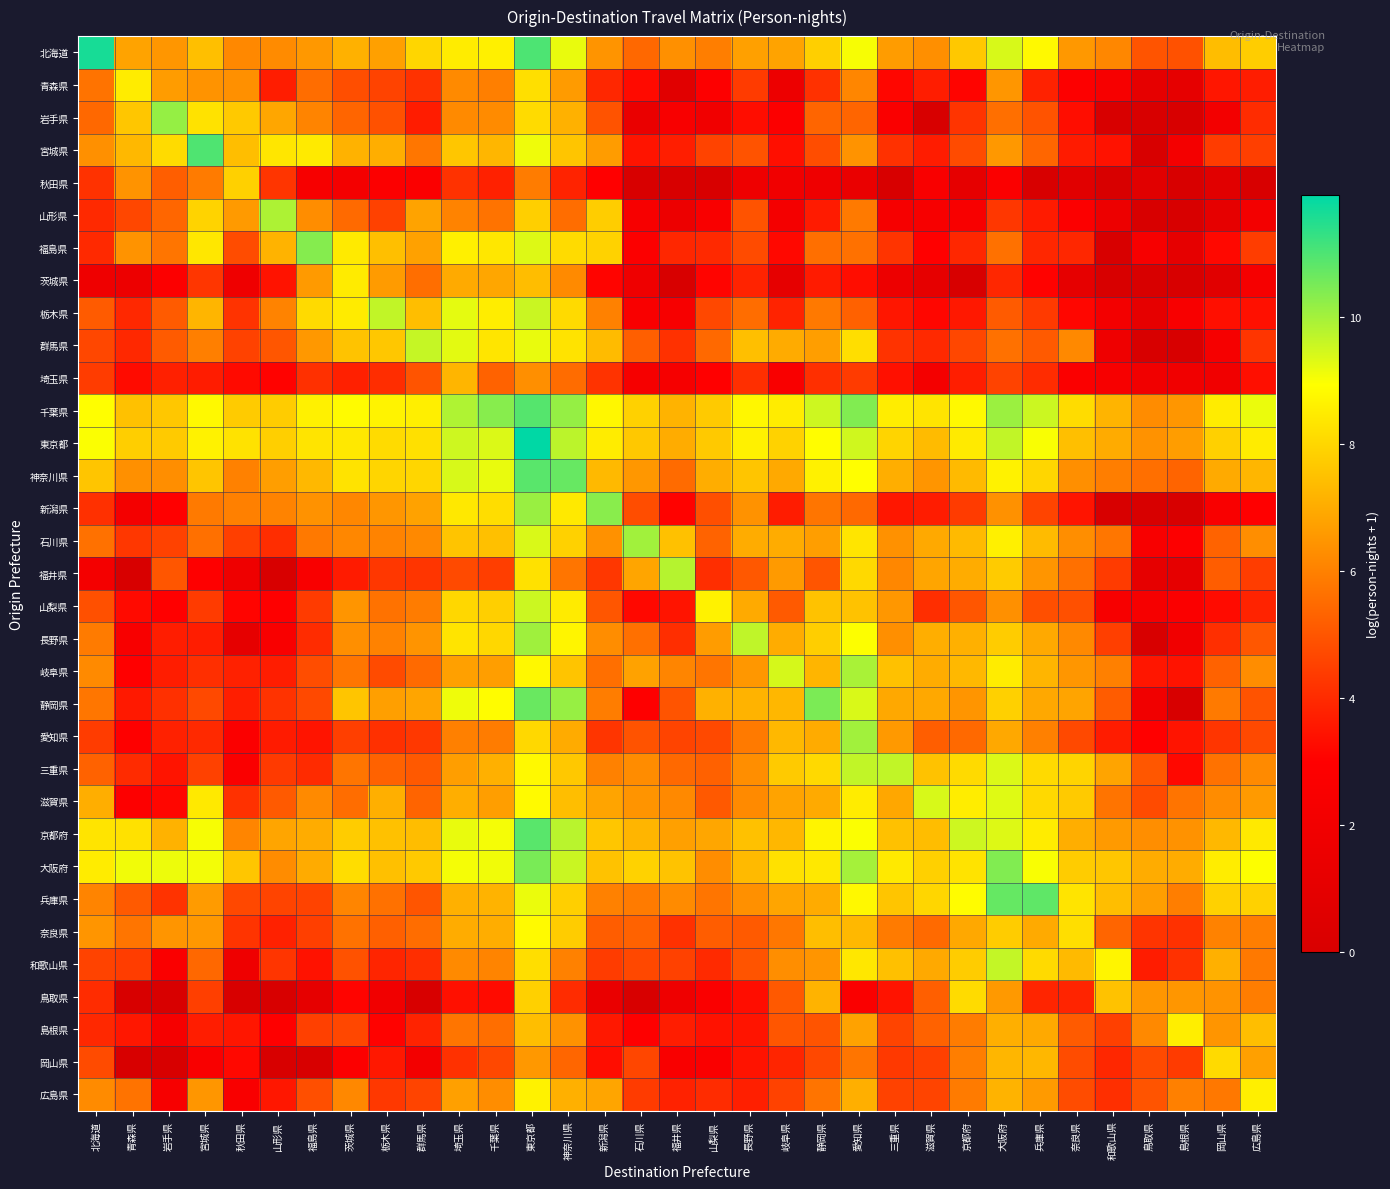

Reading left to right, transcribe all the data shown in this chart.

北海道: 北海道=11.6	青森県=6.8	岩手県=6.5	宮城県=7.5	秋田県=6.2	山形県=6.2	福島県=6.6	茨城県=7.1	栃木県=6.7	群馬県=8.0	埼玉県=8.5	千葉県=8.6	東京都=11.0	神奈川県=9.2	新潟県=6.5	石川県=5.4	福井県=6.4	山梨県=5.9	長野県=6.7	岐阜県=6.8	静岡県=7.8	愛知県=9.0	三重県=6.6	滋賀県=6.3	京都府=7.7	大阪府=9.4	兵庫県=8.8	奈良県=6.5	和歌山県=6.2	鳥取県=4.9	島根県=4.9	岡山県=7.4	広島県=7.8
青森県: 北海道=5.7	青森県=8.5	岩手県=6.6	宮城県=6.4	秋田県=6.4	山形県=3.7	福島県=5.5	茨城県=4.8	栃木県=4.5	群馬県=4.2	埼玉県=6.2	千葉県=6.0	東京都=8.2	神奈川県=6.6	新潟県=3.9	石川県=3.2	福井県=0.7	山梨県=2.9	長野県=4.4	岐阜県=1.6	静岡県=4.1	愛知県=6.1	三重県=3.1	滋賀県=3.7	京都府=3.1	大阪府=6.5	兵庫県=3.8	奈良県=2.9	和歌山県=2.4	鳥取県=1.1	島根県=1.1	岡山県=3.5	広島県=3.7
岩手県: 北海道=5.4	青森県=7.6	岩手県=10.2	宮城県=8.3	秋田県=7.7	山形県=6.9	福島県=6.1	茨城県=5.4	栃木県=4.9	群馬県=3.6	埼玉県=6.2	千葉県=6.3	東京都=8.1	神奈川県=7.1	新潟県=4.9	石川県=1.4	福井県=2.5	山梨県=1.9	長野県=3.3	岐阜県=2.8	静岡県=5.4	愛知県=5.3	三重県=2.6	滋賀県=0.0	京都府=4.2	大阪府=5.6	兵庫県=4.9	奈良県=3.3	和歌山県=0.0	鳥取県=0.0	島根県=0.0	岡山県=2.1	広島県=4.0
宮城県: 北海道=6.4	青森県=7.3	岩手県=8.1	宮城県=11.0	秋田県=7.4	山形県=8.4	福島県=8.5	茨城県=7.2	栃木県=7.1	群馬県=5.7	埼玉県=7.6	千葉県=7.3	東京都=9.1	神奈川県=7.6	新潟県=6.7	石川県=3.5	福井県=3.7	山梨県=4.6	長野県=4.9	岐阜県=3.3	静岡県=4.8	愛知県=6.4	三重県=4.1	滋賀県=3.6	京都府=4.7	大阪府=6.6	兵庫県=5.4	奈良県=3.6	和歌山県=3.4	鳥取県=0.0	島根県=2.2	岡山県=4.4	広島県=4.5
秋田県: 北海道=4.2	青森県=6.4	岩手県=5.2	宮城県=5.8	秋田県=7.9	山形県=4.2	福島県=2.4	茨城県=2.2	栃木県=2.8	群馬県=2.7	埼玉県=4.2	千葉県=3.8	東京都=5.9	神奈川県=3.8	新潟県=3.0	石川県=0.0	福井県=0.0	山梨県=0.0	長野県=1.8	岐阜県=1.9	静岡県=1.8	愛知県=1.4	三重県=0.0	滋賀県=2.6	京都府=1.1	大阪府=2.7	兵庫県=0.0	奈良県=0.7	和歌山県=0.0	鳥取県=0.7	島根県=0.0	岡山県=0.7	広島県=0.0
山形県: 北海道=4.0	青森県=4.6	岩手県=5.4	宮城県=7.9	秋田県=6.6	山形県=9.9	福島県=6.3	茨城県=5.5	栃木県=4.5	群馬県=6.8	埼玉県=6.1	千葉県=5.7	東京都=7.8	神奈川県=5.5	新潟県=7.8	石川県=2.4	福井県=1.6	山梨県=2.6	長野県=4.9	岐阜県=2.2	静岡県=3.6	愛知県=5.8	三重県=2.3	滋賀県=2.4	京都府=2.5	大阪府=4.3	兵庫県=3.6	奈良県=2.8	和歌山県=1.6	鳥取県=0.0	島根県=0.0	岡山県=1.1	広島県=2.1
福島県: 北海道=4.0	青森県=6.4	岩手県=5.7	宮城県=8.4	秋田県=4.8	山形県=7.2	福島県=10.3	茨城県=8.5	栃木県=7.5	群馬県=6.8	埼玉県=8.6	千葉県=8.4	東京都=9.3	神奈川県=8.1	新潟県=7.9	石川県=2.8	福井県=3.9	山梨県=4.0	長野県=4.7	岐阜県=3.2	静岡県=5.6	愛知県=5.6	三重県=4.2	滋賀県=3.0	京都府=3.9	大阪府=5.6	兵庫県=3.9	奈良県=3.9	和歌山県=0.0	鳥取県=2.4	島根県=1.1	岡山県=3.2	広島県=4.4
茨城県: 北海道=1.8	青森県=1.6	岩手県=2.8	宮城県=4.2	秋田県=1.8	山形県=3.4	福島県=6.6	茨城県=8.5	栃木県=6.6	群馬県=5.5	埼玉県=7.0	千葉県=6.9	東京都=7.4	神奈川県=6.2	新潟県=3.1	石川県=1.8	福井県=0.0	山梨県=3.1	長野県=3.8	岐阜県=1.1	静岡県=3.6	愛知県=3.3	三重県=1.6	滋賀県=1.1	京都府=0.0	大阪府=3.9	兵庫県=3.0	奈良県=1.1	和歌山県=0.0	鳥取県=0.0	島根県=0.0	岡山県=0.7	広島県=2.3
栃木県: 北海道=5.1	青森県=3.9	岩手県=5.1	宮城県=7.2	秋田県=4.2	山形県=6.1	福島県=8.1	茨城県=8.5	栃木県=9.6	群馬県=7.4	埼玉県=9.2	千葉県=8.5	東京都=9.6	神奈川県=8.1	新潟県=6.0	石川県=2.6	福井県=2.4	山梨県=4.7	長野県=5.5	岐阜県=3.8	静岡県=5.8	愛知県=5.2	三重県=3.5	滋賀県=3.1	京都府=3.6	大阪府=5.1	兵庫県=4.3	奈良県=3.1	和歌山県=2.1	鳥取県=1.1	島根県=2.5	岡山県=3.3	広島県=3.4
群馬県: 北海道=4.6	青森県=3.9	岩手県=5.1	宮城県=6.0	秋田県=4.5	山形県=5.0	福島県=6.5	茨城県=7.6	栃木県=7.6	群馬県=9.6	埼玉県=9.3	千葉県=8.3	東京都=9.2	神奈川県=8.3	新潟県=7.4	石川県=5.2	福井県=4.1	山梨県=5.4	長野県=7.5	岐阜県=7.0	静岡県=6.7	愛知県=8.2	三重県=4.2	滋賀県=4.0	京都府=4.7	大阪府=5.6	兵庫県=5.1	奈良県=6.2	和歌山県=1.8	鳥取県=0.0	島根県=0.0	岡山県=2.3	広島県=4.2
埼玉県: 北海道=4.4	青森県=3.3	岩手県=3.7	宮城県=3.6	秋田県=3.2	山形県=3.0	福島県=4.1	茨城県=3.7	栃木県=4.0	群馬県=4.9	埼玉県=7.2	千葉県=5.3	東京都=6.3	神奈川県=5.5	新潟県=4.2	石川県=2.3	福井県=2.3	山梨県=3.0	長野県=4.1	岐阜県=2.6	静岡県=4.1	愛知県=4.4	三重県=3.4	滋賀県=2.2	京都府=3.7	大阪府=4.6	兵庫県=4.0	奈良県=2.7	和歌山県=2.4	鳥取県=1.9	島根県=1.9	岡山県=1.9	広島県=3.3
千葉県: 北海道=8.9	青森県=7.5	岩手県=7.6	宮城県=8.8	秋田県=7.7	山形県=7.8	福島県=8.6	茨城県=8.9	栃木県=8.7	群馬県=8.6	埼玉県=9.9	千葉県=10.3	東京都=10.9	神奈川県=10.2	新潟県=8.8	石川県=7.9	福井県=7.2	山梨県=7.7	長野県=8.8	岐阜県=8.5	静岡県=9.5	愛知県=10.4	三重県=8.5	滋賀県=8.3	京都府=8.8	大阪府=10.1	兵庫県=9.5	奈良県=8.1	和歌山県=7.2	鳥取県=6.3	島根県=6.5	岡山県=8.5	広島県=9.2
東京都: 北海道=9.0	青森県=7.8	岩手県=7.7	宮城県=8.7	秋田県=8.3	山形県=7.8	福島県=8.3	茨城県=8.4	栃木県=8.1	群馬県=8.2	埼玉県=9.5	千葉県=9.3	東京都=11.9	神奈川県=9.7	新潟県=8.5	石川県=7.7	福井県=7.0	山梨県=7.7	長野県=8.6	岐阜県=7.9	静岡県=8.9	愛知県=9.5	三重県=7.9	滋賀県=7.4	京都府=8.5	大阪府=9.6	兵庫県=9.0	奈良県=7.5	和歌山県=7.0	鳥取県=6.4	島根県=6.7	岡山県=7.9	広島県=8.5
神奈川県: 北海道=7.6	青森県=6.4	岩手県=6.3	宮城県=7.6	秋田県=6.0	山形県=6.7	福島県=7.3	茨城県=8.3	栃木県=8.0	群馬県=8.0	埼玉県=9.4	千葉県=9.2	東京都=10.9	神奈川県=10.7	新潟県=7.3	石川県=6.5	福井県=5.5	山梨県=7.0	長野県=7.6	岐阜県=7.0	静岡県=8.6	愛知県=8.9	三重県=7.1	滋賀県=6.5	京都府=7.3	大阪府=8.6	兵庫県=8.0	奈良県=6.3	和歌山県=5.9	鳥取県=5.6	島根県=5.3	岡山県=7.0	広島県=7.3
新潟県: 北海道=4.1	青森県=2.2	岩手県=3.0	宮城県=5.8	秋田県=6.0	山形県=6.1	福島県=6.4	茨城県=6.2	栃木県=6.5	群馬県=6.8	埼玉県=8.4	千葉県=8.1	東京都=10.1	神奈川県=8.4	新潟県=10.3	石川県=4.8	福井県=3.0	山梨県=4.8	長野県=6.4	岐阜県=3.6	静岡県=5.7	愛知県=5.4	三重県=3.5	滋賀県=3.6	京都府=4.4	大阪府=6.4	兵庫県=4.6	奈良県=3.5	和歌山県=0.0	鳥取県=0.0	島根県=0.0	岡山県=2.6	広島県=3.0
石川県: 北海道=5.6	青森県=4.3	岩手県=4.5	宮城県=5.6	秋田県=4.5	山形県=4.0	福島県=5.8	茨城県=6.2	栃木県=6.1	群馬県=6.2	埼玉県=7.6	千葉県=7.5	東京都=9.4	神奈川県=7.9	新潟県=6.4	石川県=10.0	福井県=7.5	山梨県=5.3	長野県=7.0	岐阜県=7.0	静岡県=6.7	愛知県=8.4	三重県=6.4	滋賀県=6.9	京都府=7.4	大阪府=8.6	兵庫県=7.4	奈良県=6.3	和歌山県=5.7	鳥取県=2.5	島根県=2.9	岡山県=5.3	広島県=6.3
福井県: 北海道=2.2	青森県=0.0	岩手県=5.0	宮城県=2.9	秋田県=1.8	山形県=0.0	福島県=2.6	茨城県=3.6	栃木県=4.3	群馬県=4.2	埼玉県=4.7	千葉県=4.4	東京都=8.3	神奈川県=5.7	新潟県=4.3	石川県=6.9	福井県=9.8	山梨県=4.1	長野県=5.0	岐阜県=6.6	静岡県=5.0	愛知県=8.1	三重県=6.2	滋賀県=6.9	京都府=7.0	大阪府=7.7	兵庫県=6.5	奈良県=5.6	和歌山県=4.4	鳥取県=1.1	島根県=1.1	岡山県=5.2	広島県=4.4
山梨県: 北海道=4.9	青森県=3.2	岩手県=3.0	宮城県=4.4	秋田県=3.1	山形県=2.9	福島県=4.4	茨城県=6.5	栃木県=5.6	群馬県=5.9	埼玉県=8.0	千葉県=7.8	東京都=9.5	神奈川県=8.5	新潟県=5.0	石川県=3.2	福井県=3.5	山梨県=8.7	長野県=7.0	岐阜県=5.1	静岡県=7.5	愛知県=7.5	三重県=6.5	滋賀県=4.1	京都府=5.0	大阪府=6.4	兵庫県=4.8	奈良県=4.9	和歌山県=2.4	鳥取県=2.3	島根県=2.7	岡山県=3.3	広島県=3.8
長野県: 北海道=5.8	青森県=2.5	岩手県=3.7	宮城県=3.7	秋田県=1.1	山形県=2.6	福島県=4.0	茨城県=6.3	栃木県=6.0	群馬県=6.5	埼玉県=8.3	千葉県=8.0	東京都=10.0	神奈川県=8.7	新潟県=6.3	石川県=5.6	福井県=4.1	山梨県=6.6	長野県=9.7	岐阜県=7.0	静岡県=7.8	愛知県=8.9	三重県=6.3	滋賀県=7.1	京都府=7.1	大阪府=7.8	兵庫県=6.9	奈良県=6.2	和歌山県=4.5	鳥取県=0.0	島根県=1.9	岡山県=4.1	広島県=5.0
岐阜県: 北海道=6.2	青森県=3.0	岩手県=3.7	宮城県=4.1	秋田県=3.8	山形県=3.7	福島県=4.8	茨城県=5.7	栃木県=4.7	群馬県=5.5	埼玉県=6.7	千葉県=6.7	東京都=8.8	神奈川県=7.6	新潟県=5.6	石川県=6.8	福井県=6.1	山梨県=5.7	長野県=6.5	岐阜県=9.4	静岡県=7.2	愛知県=9.9	三重県=7.5	滋賀県=7.0	京都府=7.3	大阪府=8.5	兵庫県=7.2	奈良県=6.5	和歌山県=6.0	鳥取県=3.5	島根県=3.4	岡山県=5.3	広島県=6.3
静岡県: 北海道=5.7	青森県=3.6	岩手県=4.1	宮城県=4.7	秋田県=3.7	山形県=4.2	福島県=4.7	茨城県=7.6	栃木県=6.7	群馬県=6.9	埼玉県=9.1	千葉県=8.9	東京都=10.7	神奈川県=10.1	新潟県=5.9	石川県=2.9	福井県=4.9	山梨県=7.1	長野県=7.2	岐阜県=7.3	静岡県=10.5	愛知県=9.4	三重県=6.9	滋賀県=6.9	京都府=6.5	大阪府=7.9	兵庫県=6.9	奈良県=6.8	和歌山県=5.1	鳥取県=1.9	島根県=0.0	岡山県=5.8	広島県=4.9
愛知県: 北海道=4.4	青森県=2.9	岩手県=3.8	宮城県=4.0	秋田県=2.7	山形県=3.6	福島県=3.5	茨城県=4.5	栃木県=4.1	群馬県=4.3	埼玉県=6.0	千葉県=5.9	東京都=8.0	神奈川県=7.0	新潟県=4.2	石川県=4.9	福井県=4.6	山梨県=4.7	長野県=5.8	岐阜県=7.3	静岡県=7.0	愛知県=10.0	三重県=6.6	滋賀県=5.2	京都府=5.4	大阪府=6.9	兵庫県=6.0	奈良県=4.7	和歌山県=3.6	鳥取県=3.0	島根県=3.5	岡山県=4.2	広島県=4.7
三重県: 北海道=5.3	青森県=4.0	岩手県=3.5	宮城県=4.5	秋田県=2.6	山形県=4.3	福島県=4.0	茨城県=5.7	栃木県=5.3	群馬県=5.1	埼玉県=6.7	千葉県=7.1	東京都=8.8	神奈川県=7.7	新潟県=6.0	石川県=6.3	福井県=5.4	山梨県=5.3	長野県=6.3	岐阜県=7.7	静岡県=8.1	愛知県=9.6	三重県=9.6	滋賀県=7.5	京都府=8.1	大阪府=9.3	兵庫県=8.1	奈良県=7.9	和歌山県=6.8	鳥取県=5.0	島根県=3.2	岡山県=5.6	広島県=6.2
滋賀県: 北海道=7.1	青森県=2.9	岩手県=3.1	宮城県=8.4	秋田県=4.1	山形県=5.1	福島県=6.2	茨城県=5.5	栃木県=7.1	群馬県=5.3	埼玉県=7.1	千葉県=6.7	東京都=8.8	神奈川県=7.4	新潟県=6.8	石川県=6.5	福井県=6.2	山梨県=5.1	長野県=6.2	岐阜県=6.8	静岡県=7.0	愛知県=8.5	三重県=6.9	滋賀県=9.4	京都府=8.5	大阪府=9.3	兵庫県=8.1	奈良県=7.7	和歌山県=5.7	鳥取県=4.7	島根県=5.7	岡山県=6.3	広島県=6.6
京都府: 北海道=8.3	青森県=8.3	岩手県=7.2	宮城県=9.0	秋田県=6.1	山形県=6.9	福島県=7.0	茨城県=7.8	栃木県=7.5	群馬県=7.4	埼玉県=9.2	千葉県=9.0	東京都=10.9	神奈川県=9.7	新潟県=7.6	石川県=7.2	福井県=6.7	山梨県=6.9	長野県=7.5	岐阜県=7.3	静岡県=8.7	愛知県=9.0	三重県=7.5	滋賀県=7.4	京都府=9.5	大阪府=9.3	兵庫県=8.5	奈良県=7.1	和歌山県=6.6	鳥取県=6.3	島根県=6.4	岡山県=7.3	広島県=8.4
大阪府: 北海道=8.5	青森県=9.1	岩手県=9.1	宮城県=9.1	秋田県=7.6	山形県=6.3	福島県=7.0	茨城県=8.2	栃木県=7.5	群馬県=7.7	埼玉県=9.0	千葉県=9.1	東京都=10.5	神奈川県=9.5	新潟県=7.5	石川県=7.9	福井県=7.6	山梨県=6.3	長野県=7.3	岐阜県=8.3	静岡県=8.4	愛知県=10.0	三重県=8.4	滋賀県=7.9	京都府=8.3	大阪府=10.4	兵庫県=9.0	奈良県=7.8	和歌山県=7.6	鳥取県=7.0	島根県=7.0	岡山県=8.5	広島県=8.9
兵庫県: 北海道=6.1	青森県=5.1	岩手県=4.2	宮城県=6.6	秋田県=4.7	山形県=4.6	福島県=4.6	茨城県=6.1	栃木県=5.6	群馬県=5.0	埼玉県=7.1	千葉県=7.2	東京都=9.2	神奈川県=7.8	新潟県=6.0	石川県=5.9	福井県=6.2	山梨県=5.7	長野県=6.4	岐阜県=6.9	静岡県=7.0	愛知県=8.8	三重県=7.6	滋賀県=8.0	京都府=8.9	大阪府=10.7	兵庫県=10.8	奈良県=8.3	和歌山県=7.4	鳥取県=6.7	島根県=5.9	岡山県=7.9	広島県=7.9
奈良県: 北海道=6.5	青森県=5.7	岩手県=6.5	宮城県=6.5	秋田県=4.2	山形県=3.8	福島県=4.5	茨城県=5.6	栃木県=5.2	群馬県=5.5	埼玉県=7.0	千葉県=7.0	東京都=8.8	神奈川県=7.8	新潟県=5.1	石川県=5.3	福井県=4.1	山梨県=5.2	長野県=5.1	岐阜県=5.8	静岡県=7.4	愛知県=7.3	三重県=5.9	滋賀県=5.5	京都府=6.9	大阪府=7.8	兵庫県=7.0	奈良県=8.2	和歌山県=5.3	鳥取県=4.2	島根県=4.1	岡山県=6.0	広島県=5.9
和歌山県: 北海道=4.6	青森県=4.4	岩手県=2.6	宮城県=5.4	秋田県=1.8	山形県=4.2	福島県=3.4	茨城県=4.9	栃木県=3.9	群馬県=4.1	埼玉県=6.2	千葉県=6.1	東京都=8.2	神奈川県=6.0	新潟県=4.4	石川県=4.7	福井県=4.5	山梨県=4.0	長野県=5.0	岐阜県=6.3	静岡県=6.5	愛知県=8.4	三重県=7.5	滋賀県=6.9	京都府=7.8	大阪府=9.6	兵庫県=8.1	奈良県=7.3	和歌山県=8.7	鳥取県=3.6	島根県=4.1	岡山県=7.1	広島県=5.8
鳥取県: 北海道=4.0	青森県=0.0	岩手県=0.0	宮城県=4.5	秋田県=0.0	山形県=0.0	福島県=1.1	茨城県=3.1	栃木県=1.9	群馬県=0.0	埼玉県=3.4	千葉県=3.3	東京都=7.9	神奈川県=4.0	新潟県=1.4	石川県=0.0	福井県=1.8	山梨県=2.6	長野県=3.3	岐阜県=5.1	静岡県=7.2	愛知県=2.6	三重県=3.4	滋賀県=5.2	京都府=8.1	大阪府=6.6	兵庫県=3.9	奈良県=3.8	和歌山県=7.5	鳥取県=6.5	島根県=6.5	岡山県=6.4	広島県=5.9
島根県: 北海道=3.9	青森県=3.5	岩手県=2.3	宮城県=3.7	秋田県=3.5	山形県=2.9	福島県=4.5	茨城県=4.7	栃木県=3.0	群馬県=3.8	埼玉県=5.7	千葉県=5.5	東京都=7.4	神奈川県=6.4	新潟県=3.6	石川県=2.9	福井県=3.7	山梨県=3.4	長野県=3.5	岐阜県=5.0	静岡県=5.0	愛知県=6.8	三重県=4.6	滋賀県=5.3	京都府=5.9	大阪府=7.1	兵庫県=6.9	奈良県=5.1	和歌山県=4.5	鳥取県=6.2	島根県=8.6	岡山県=6.5	広島県=7.4
岡山県: 北海道=4.7	青森県=0.0	岩手県=0.0	宮城県=2.6	秋田県=3.2	山形県=0.0	福島県=0.0	茨城県=2.8	栃木県=3.6	群馬県=2.1	埼玉県=4.1	千葉県=4.7	東京都=6.6	神奈川県=5.4	新潟県=3.3	石川県=4.6	福井県=2.6	山梨県=2.6	長野県=3.4	岐阜県=3.9	静岡県=4.7	愛知県=5.7	三重県=4.3	滋賀県=4.5	京都府=5.9	大阪府=7.3	兵庫県=7.3	奈良県=4.8	和歌山県=3.9	鳥取県=4.7	島根県=4.4	岡山県=8.1	広島県=6.7
広島県: 北海道=6.3	青森県=5.7	岩手県=2.4	宮城県=6.5	秋田県=2.6	山形県=3.5	福島県=4.8	茨城県=6.2	栃木県=4.3	群馬県=4.6	埼玉県=6.7	千葉県=6.3	東京都=8.6	神奈川県=7.1	新潟県=6.8	石川県=4.4	福井県=3.8	山梨県=4.0	長野県=3.7	岐阜県=4.5	静岡県=5.7	愛知県=7.1	三重県=4.5	滋賀県=4.6	京都府=5.8	大阪府=7.2	兵庫県=6.6	奈良県=4.8	和歌山県=4.1	鳥取県=4.9	島根県=6.0	岡山県=5.8	広島県=8.6